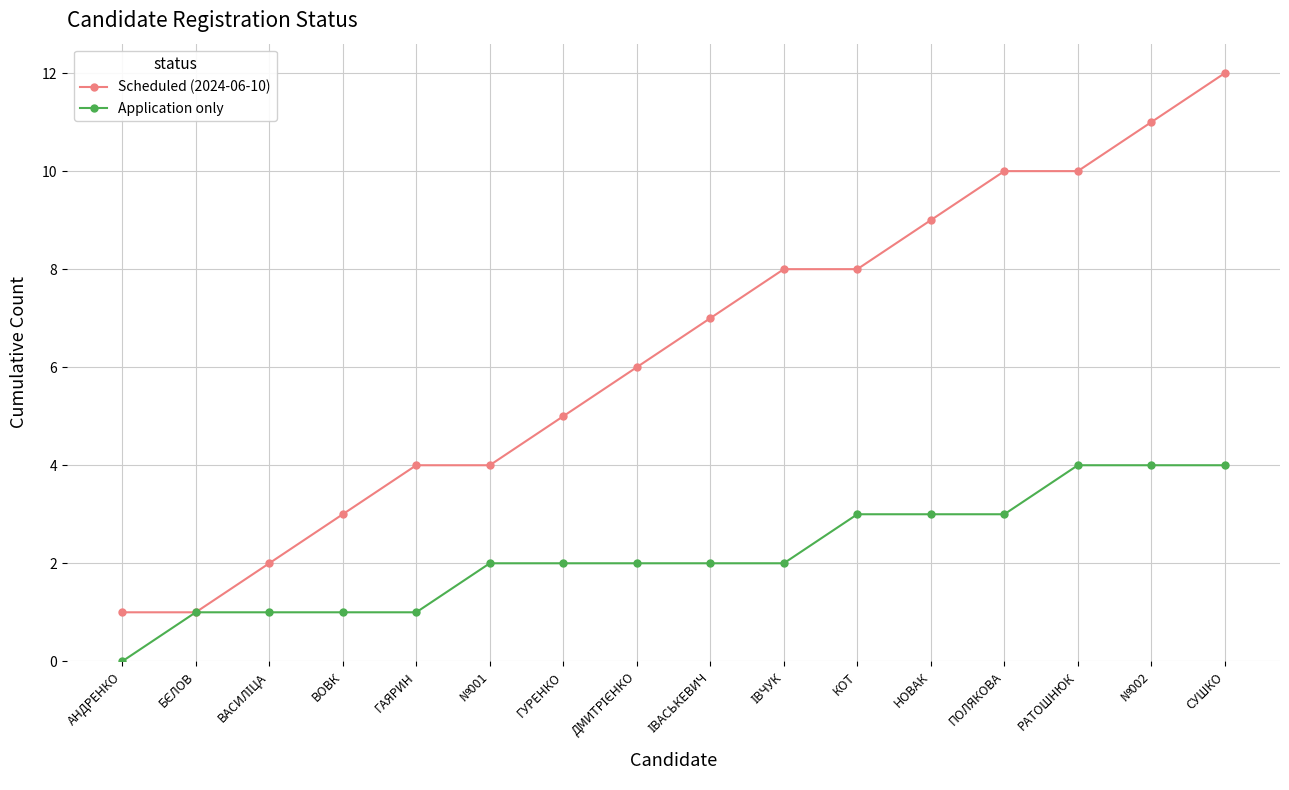

What are all the series names shown in the legend?

Scheduled (2024-06-10), Application only